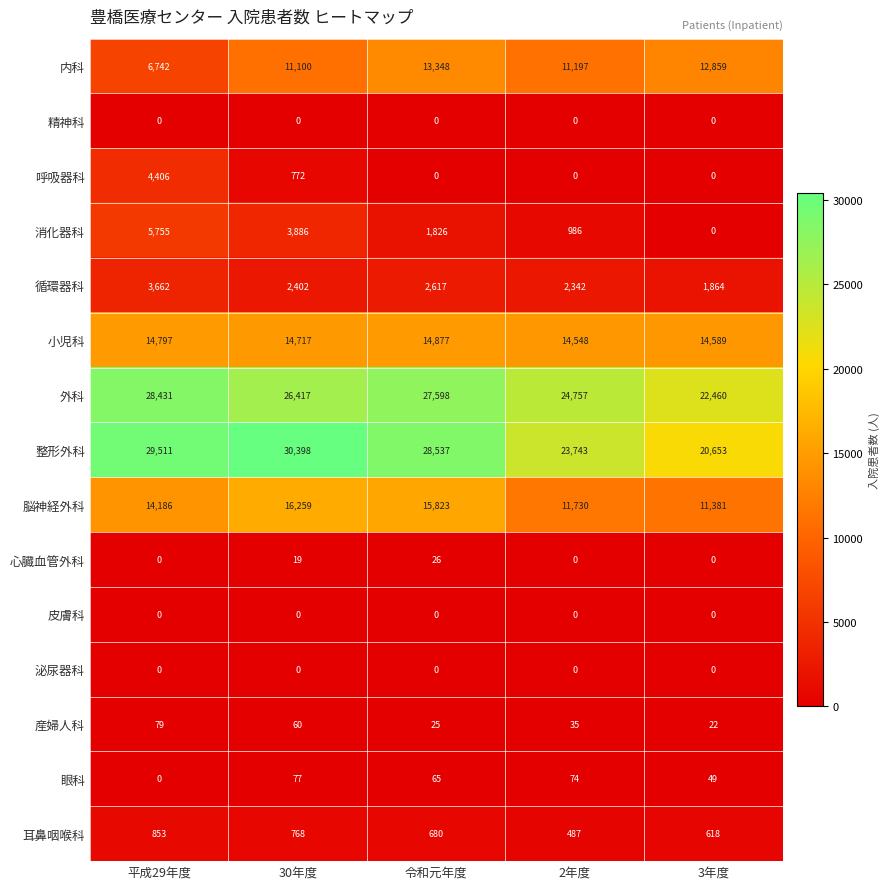

Read the 消化器科 value at 令和元年度, to the nearest 50.

1850